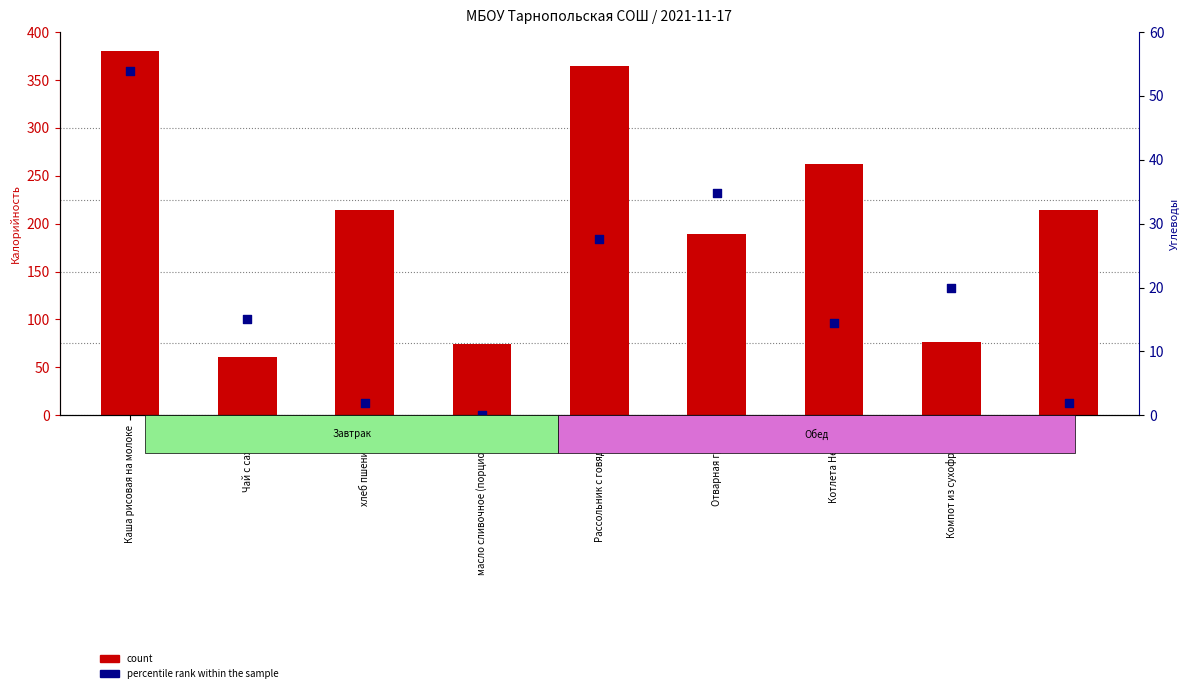

Is the value of percentile rank within the sample at хлеб greater than the value of count at хлеб пшеничный?

No